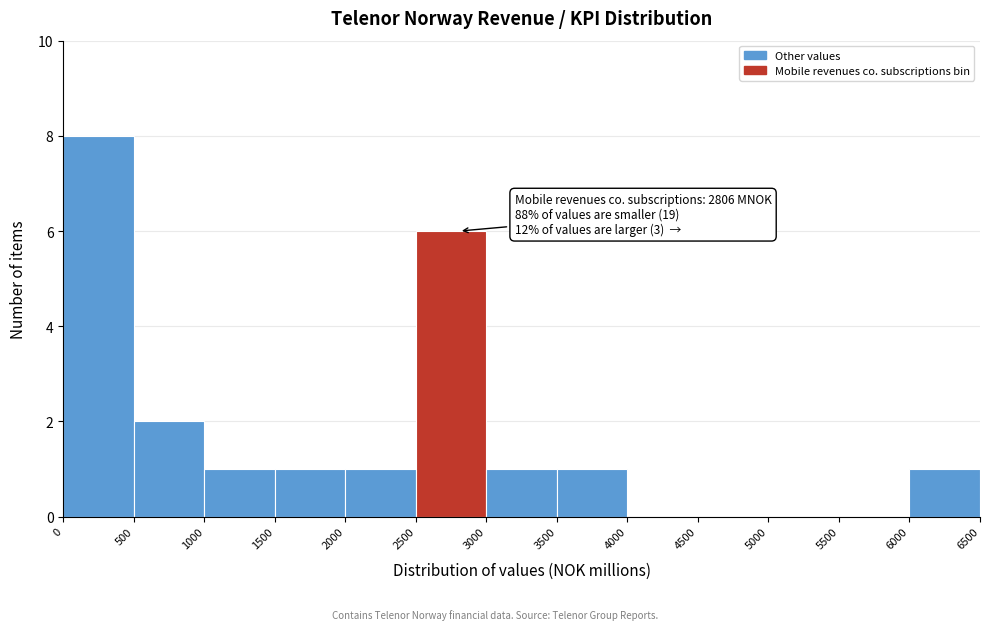

Over which range of the x-axis is the bar tallest?

0 to 500